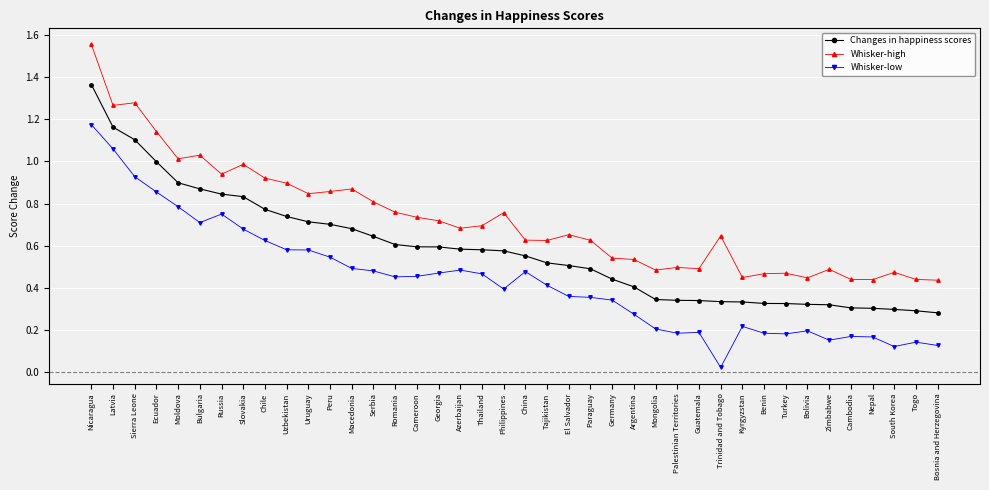

True or false: Whisker-low has more than 0 interior local peaks.

True